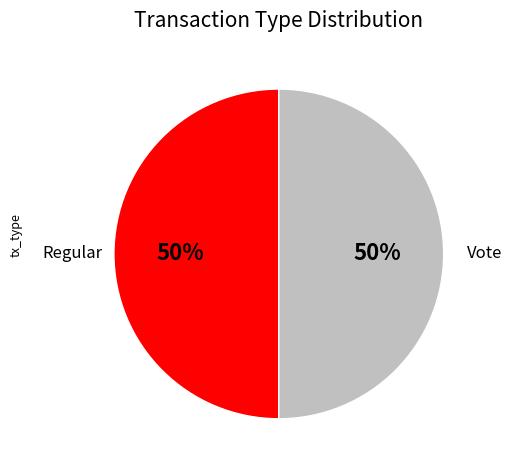

To the nearest percent, what is the average slice percentage?

50%